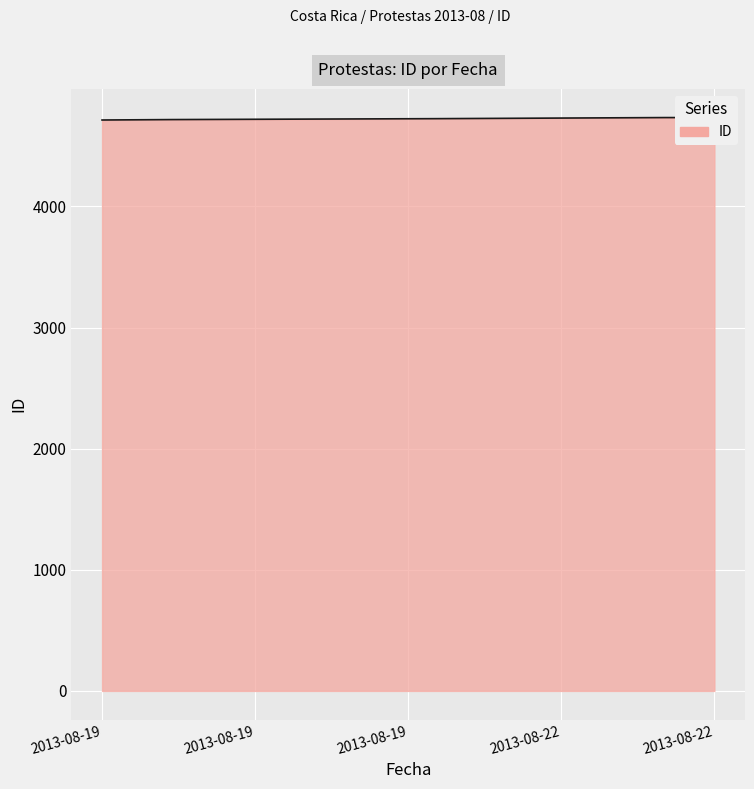

What is the maximum value shown in the chart?

4734